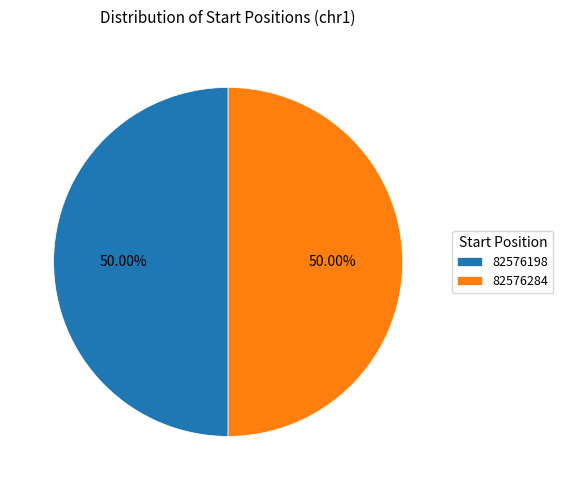

Combined, do 82576284 and 82576198 account for over 50%?

Yes